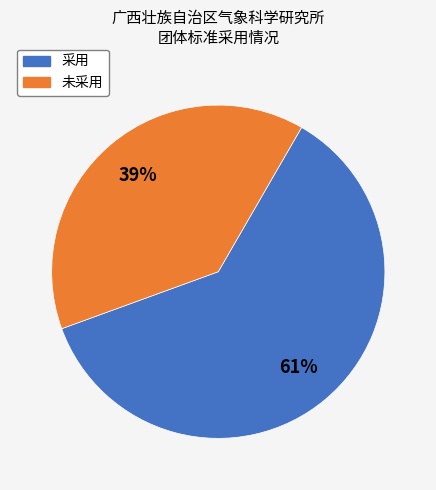

Rank the categories by value from lowest to highest.

未采用, 采用